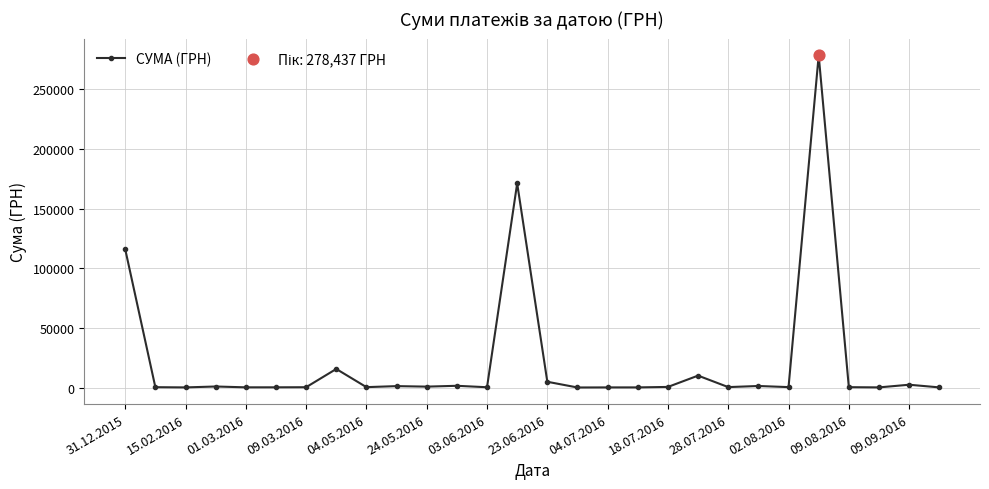

What is the difference between the second highest and minimum values?

171110.5